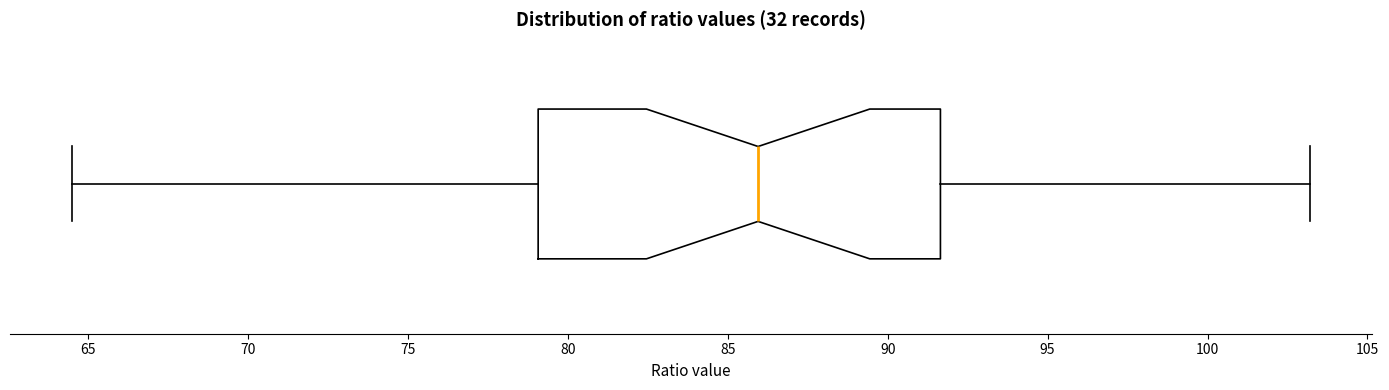

Read this box plot against the x-axis: the position of the median line, the range covered by the box, and the ends of both whiskers. The values are not printed on the chart, so give them approximately, as read against the axis.

median 86.0, box 79.0 to 91.5, whiskers 64.5 to 103.0